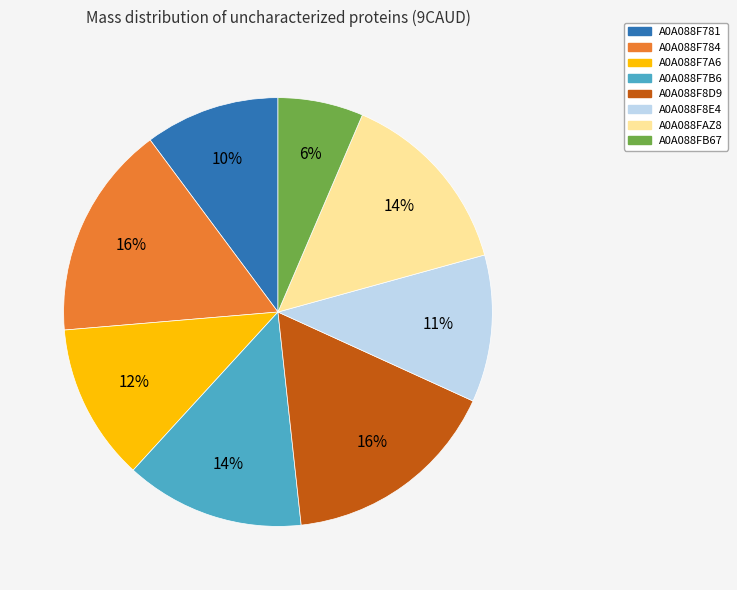

Is the sum of A0A088F784 and A0A088FB67 greater than half?

No